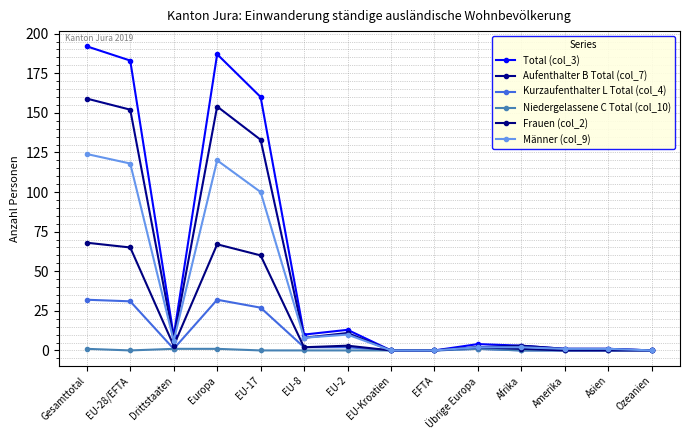

Is this an area chart (filled region under the line)?

No